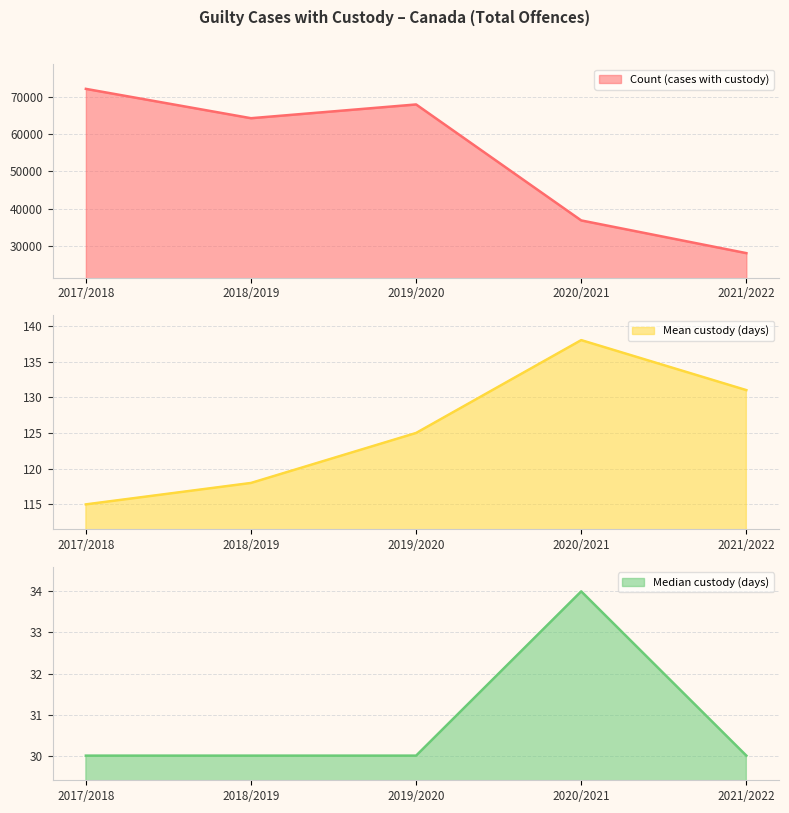

What are all the series names shown in the legend?

Count (cases with custody), Mean custody (days), Median custody (days)